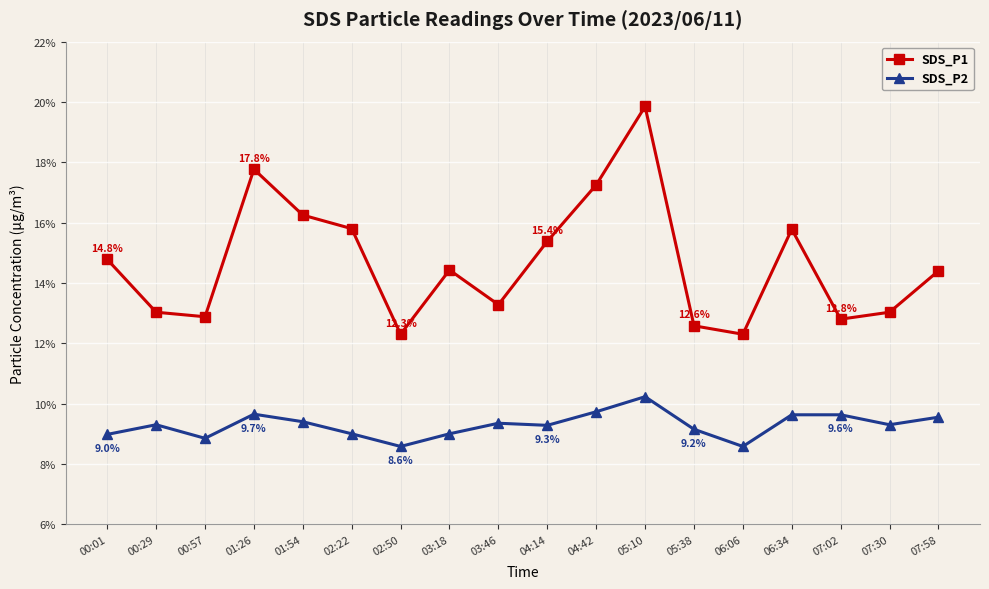

What is the total value across all series at 00:29?

22.3